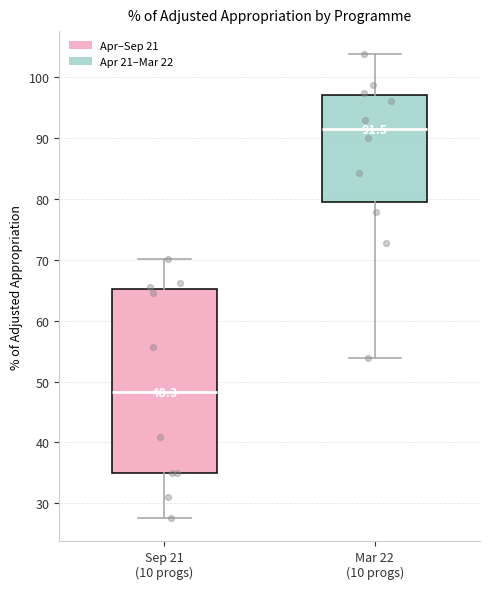

Which box has the lowest median line?

Sep 21 (10 progs)